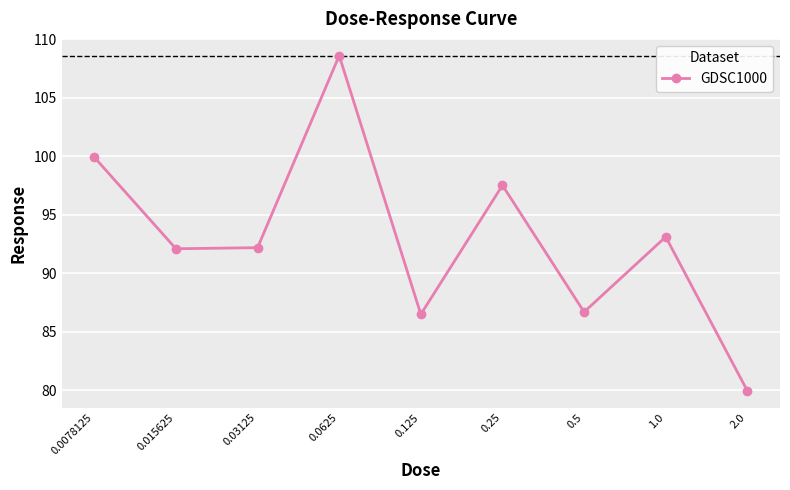

What is the value of the 9th point from the left?

79.9